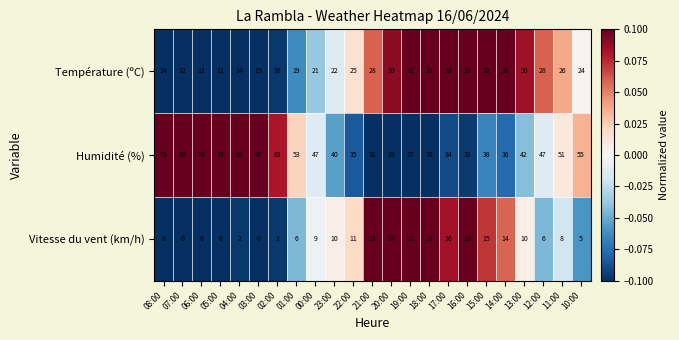

True or false: Température (ºC) has a value of 45 at 16:00.

False